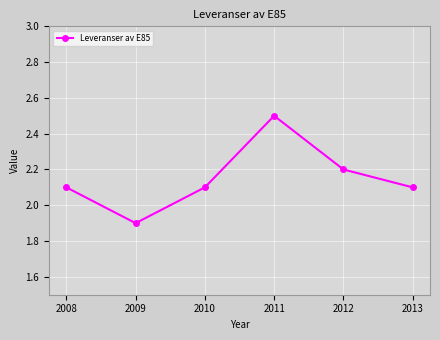

Which category has the lowest value across all series?

2009